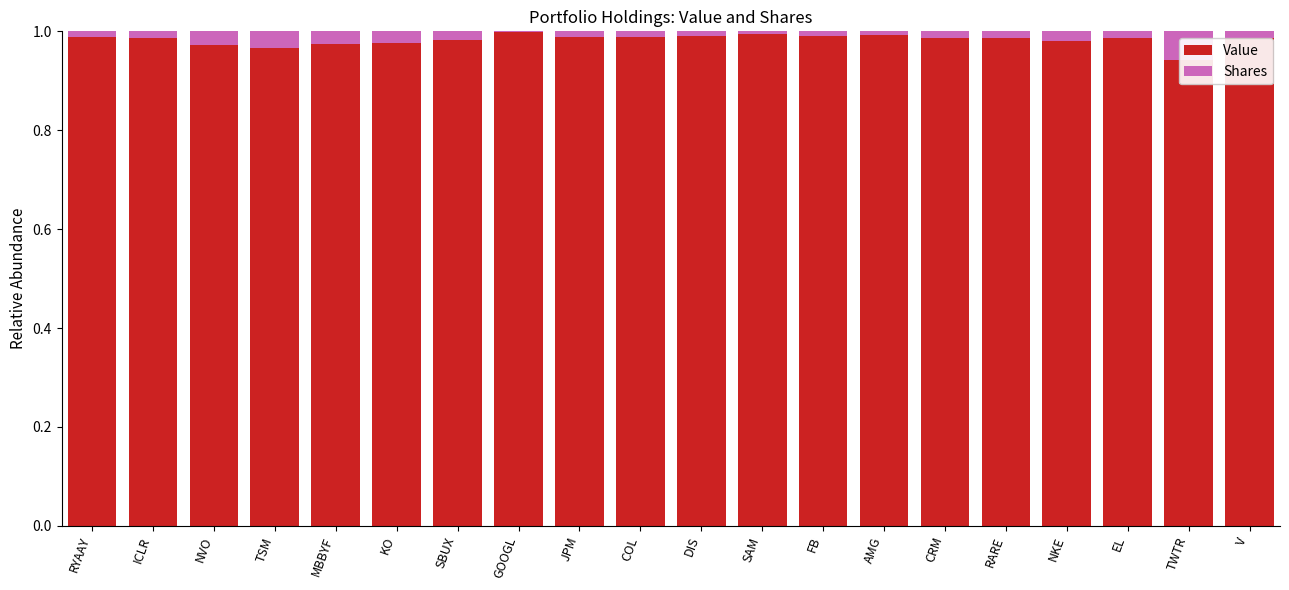

Which series has the largest total across all categories?

Value